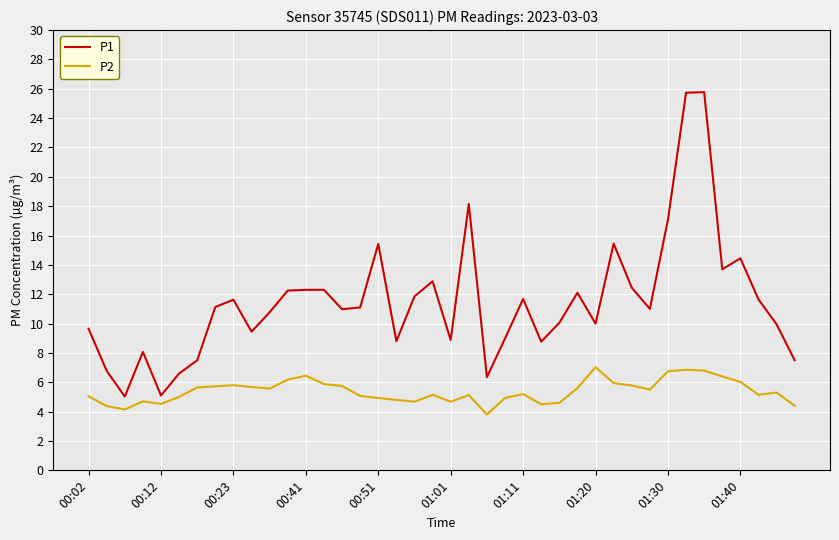

What is the difference between the maximum and minimum values in the P1 series?

20.7